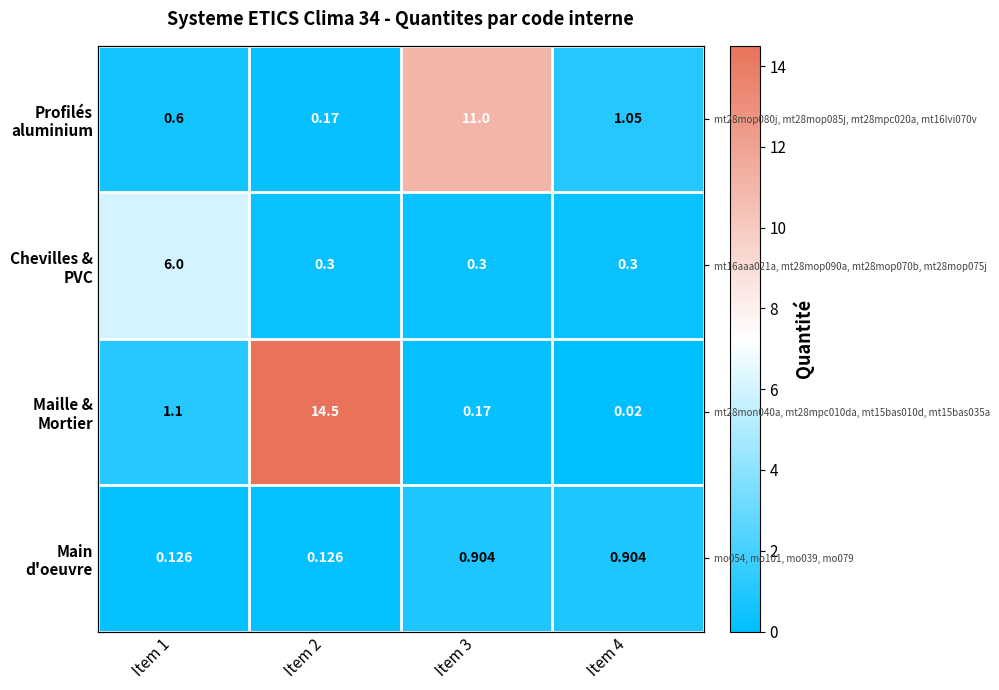

What is the difference between the Profilés aluminium values at Item 4 and Item 3?

9.9